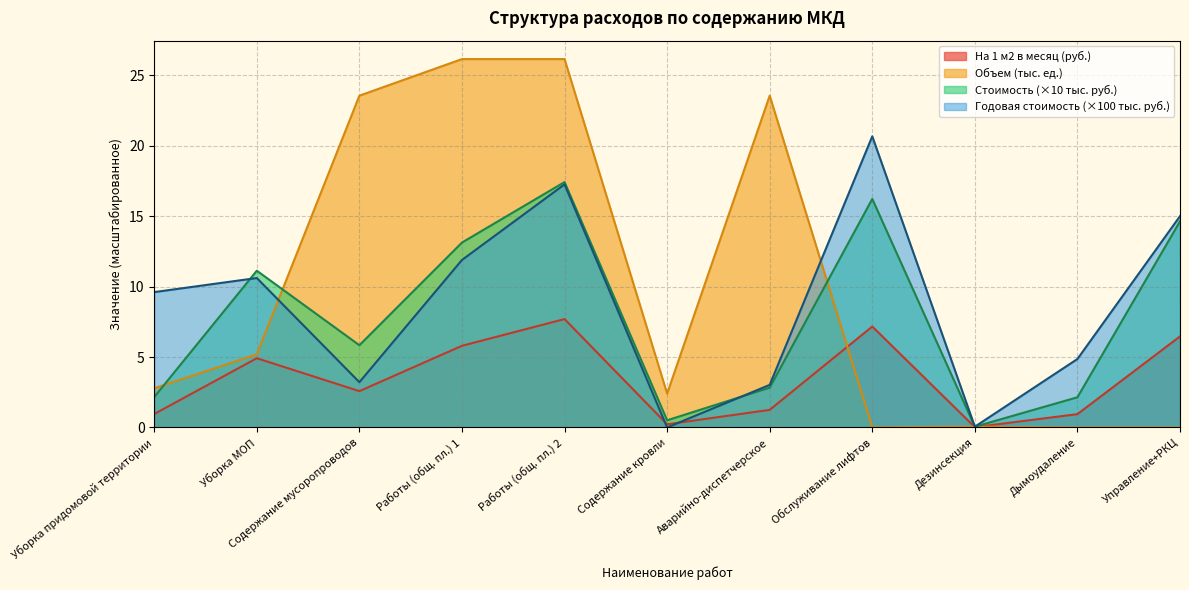

Which series has the widest spread of values?

Объем (тыс. ед.)